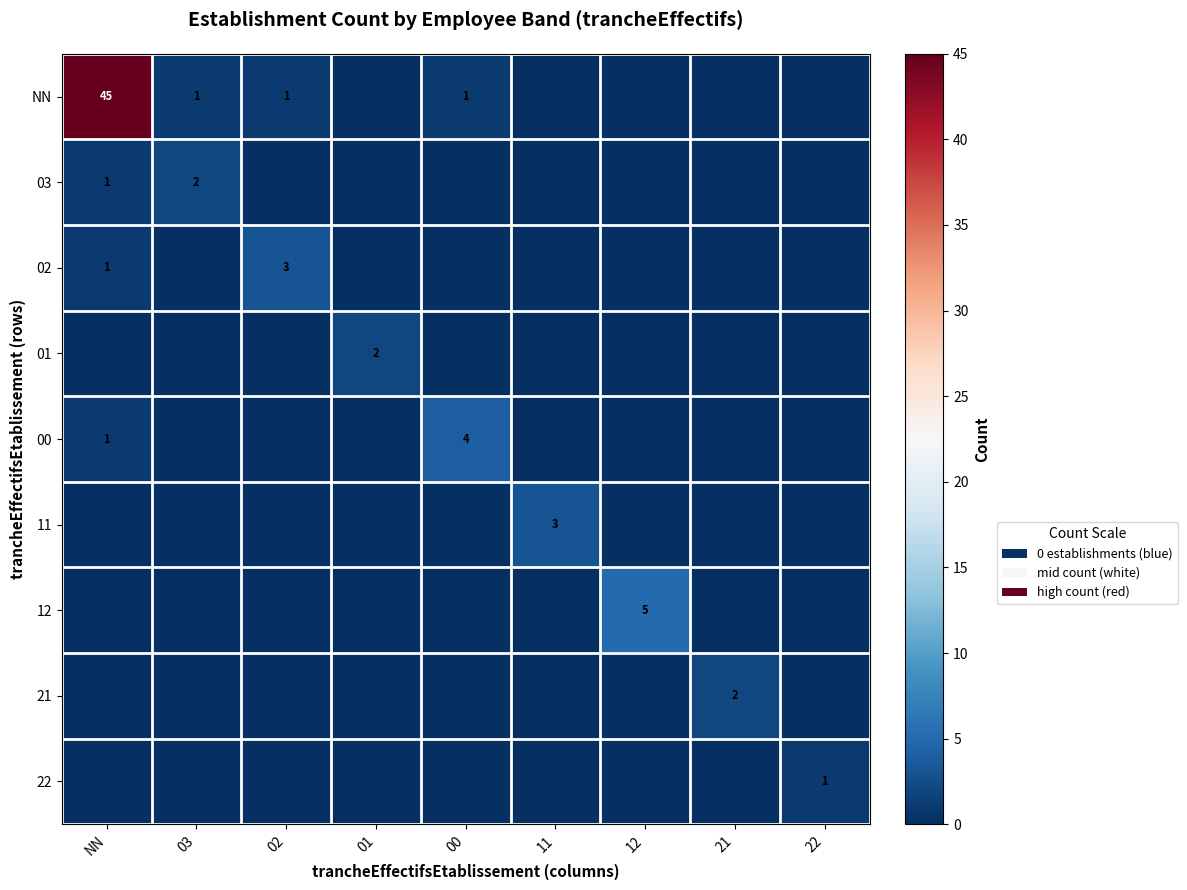

The value of 22 at 22 is 0. True or false?

False